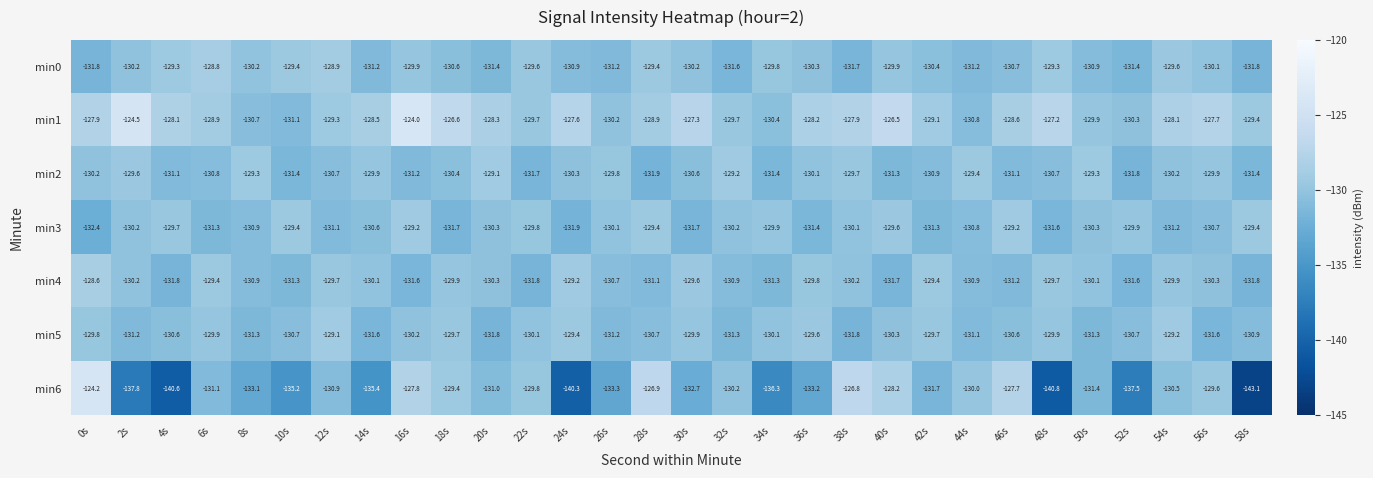

Which label corresponds to the smallest value in the chart?

58s